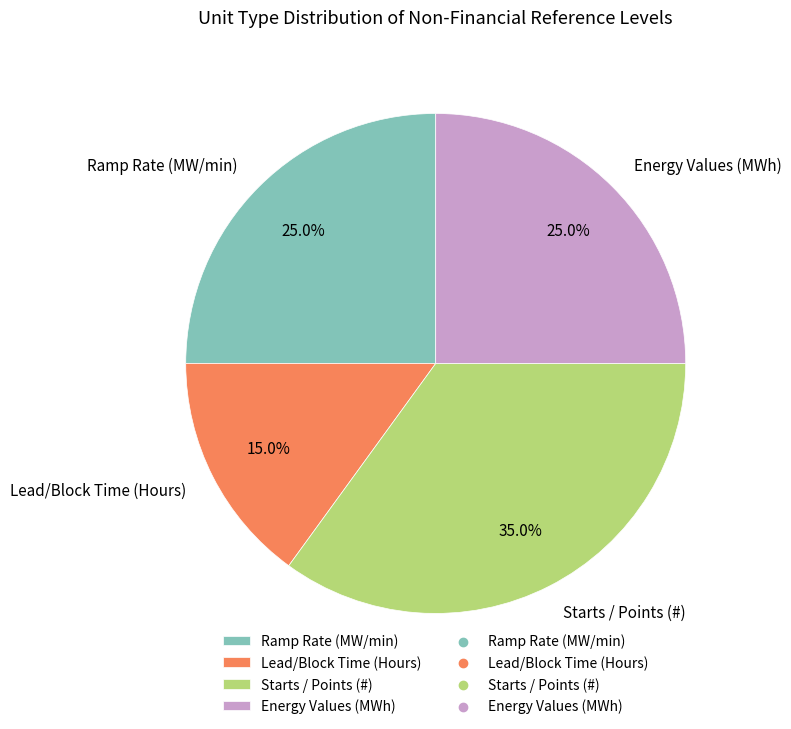

To the nearest percent, what is the difference between the largest and smallest slice percentages?

20%